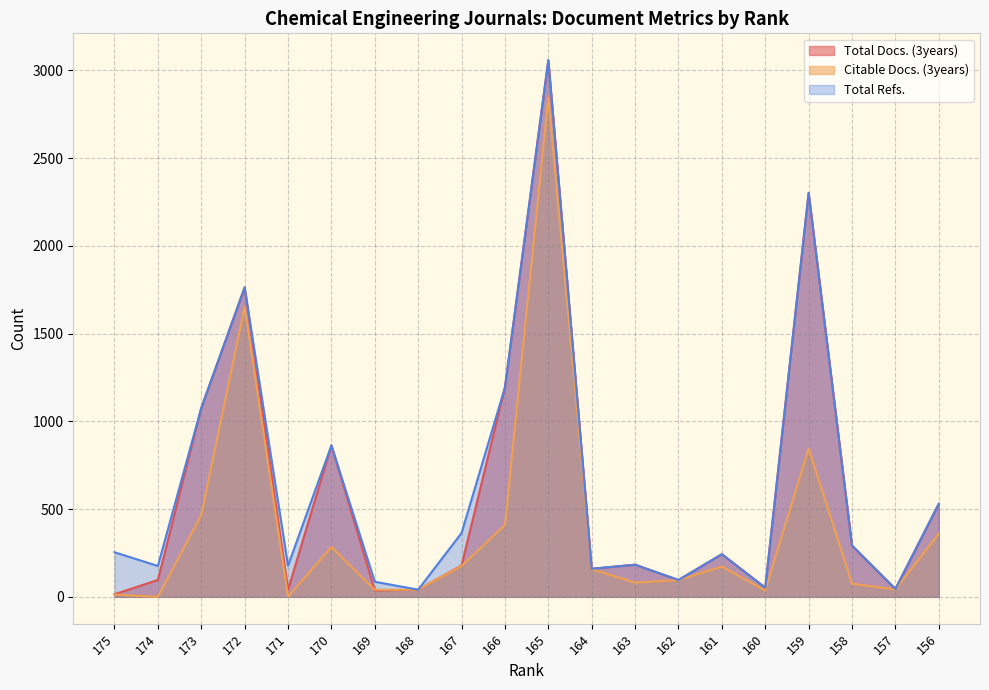

What are all the series names shown in the legend?

Total Docs. (3years), Citable Docs. (3years), Total Refs.